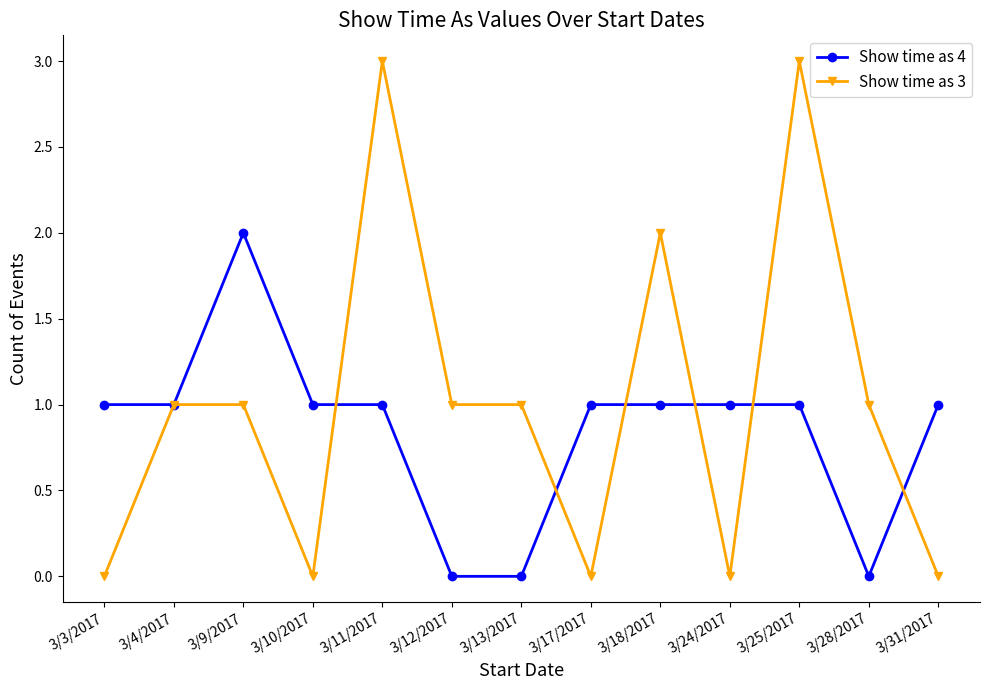

Reading left to right, list all the values displayed in this chart.

Show time as 4: 3/3/2017=1	3/4/2017=1	3/9/2017=2	3/10/2017=1	3/11/2017=1	3/12/2017=0	3/13/2017=0	3/17/2017=1	3/18/2017=1	3/24/2017=1	3/25/2017=1	3/28/2017=0	3/31/2017=1
Show time as 3: 3/3/2017=0	3/4/2017=1	3/9/2017=1	3/10/2017=0	3/11/2017=3	3/12/2017=1	3/13/2017=1	3/17/2017=0	3/18/2017=2	3/24/2017=0	3/25/2017=3	3/28/2017=1	3/31/2017=0